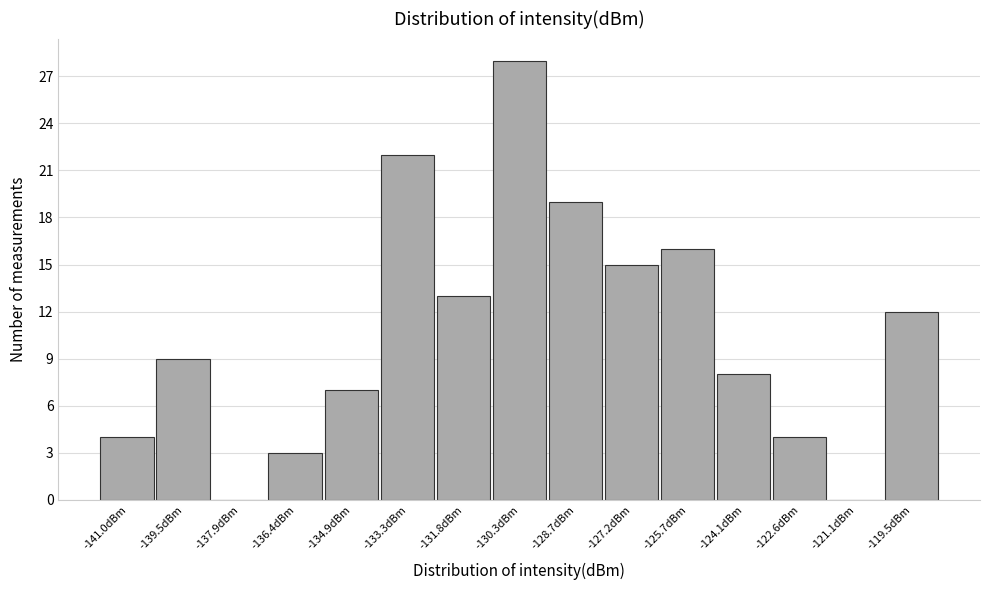

Reading left to right, what are all the values shown in this chart?

-141.0dBm=4	-139.5dBm=9	-137.9dBm=0	-136.4dBm=3	-134.9dBm=7	-133.3dBm=22	-131.8dBm=13	-130.3dBm=28	-128.7dBm=19	-127.2dBm=15	-125.7dBm=16	-124.1dBm=8	-122.6dBm=4	-121.1dBm=0	-119.5dBm=12